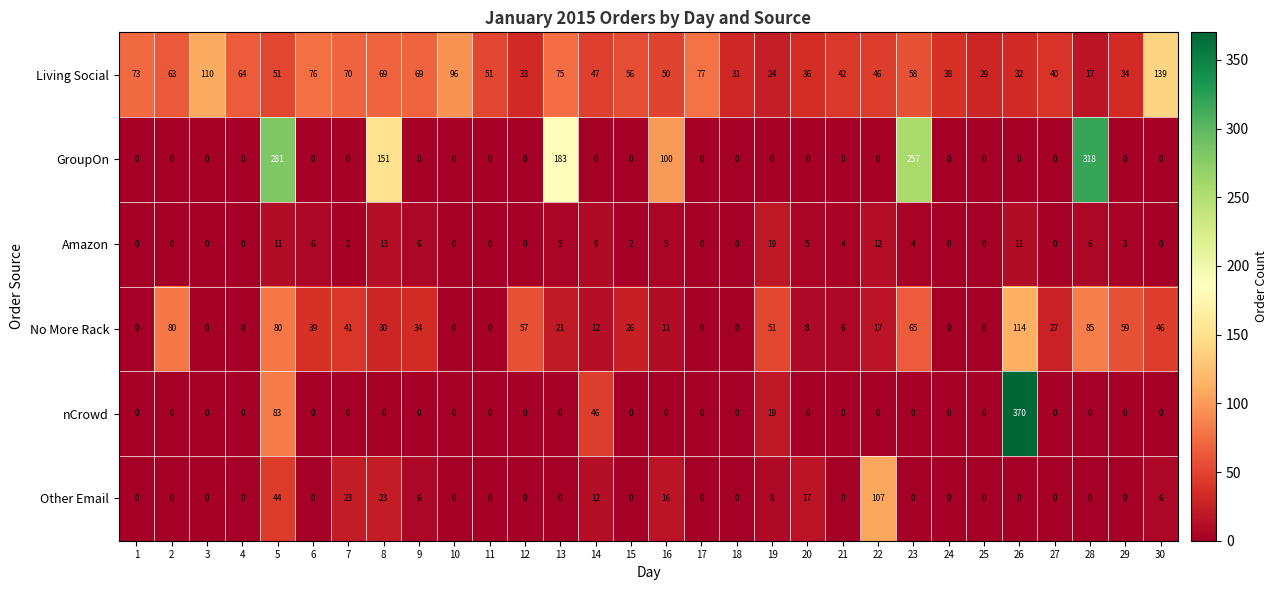

What is the difference between the highest and lowest values at 12?

57